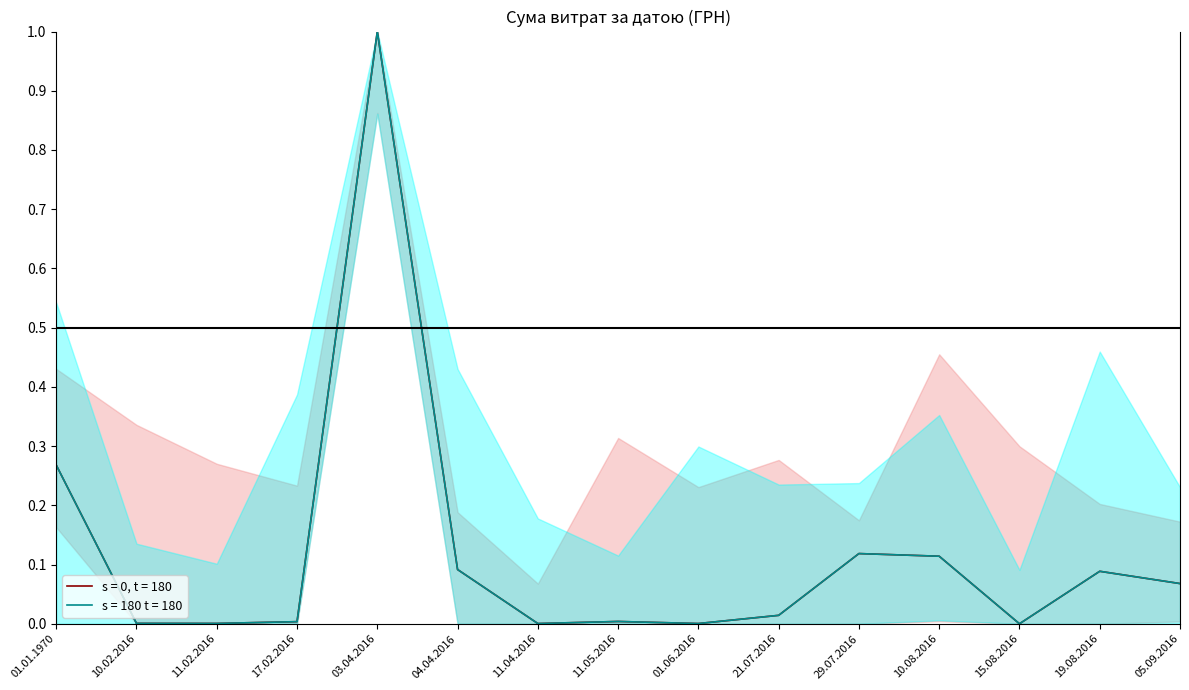

What is the difference between the maximum and second lowest values in the s = 0, t = 180 series?

1.0